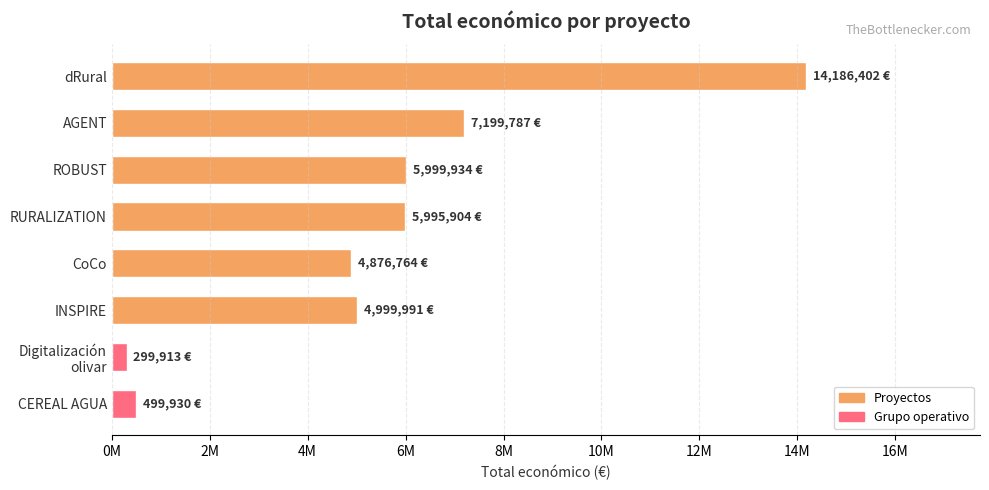

Does the chart contain any negative values?

No